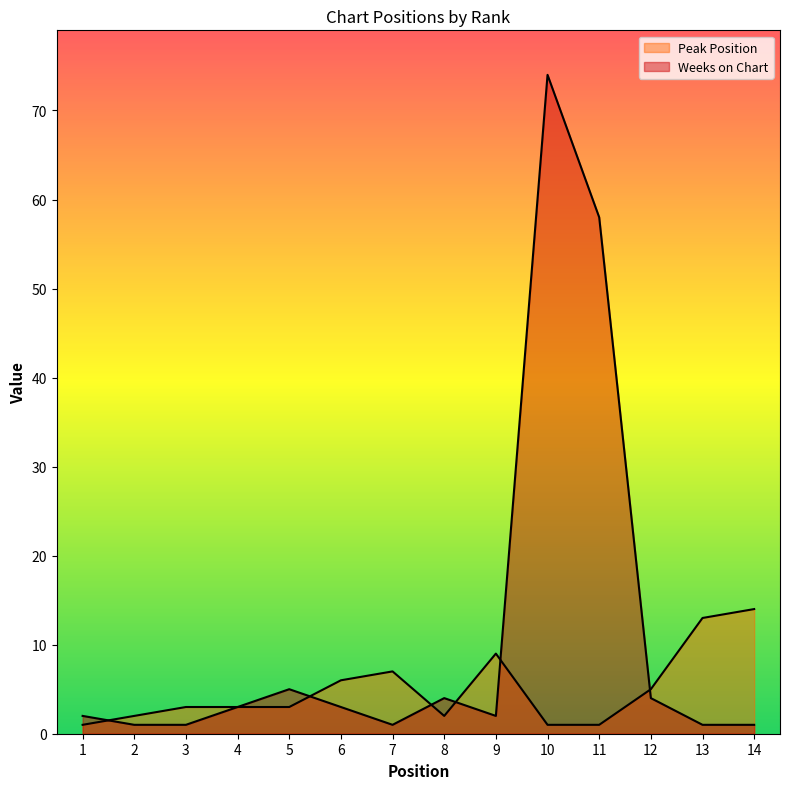

Which category has the lowest value in the Peak Position series?

1